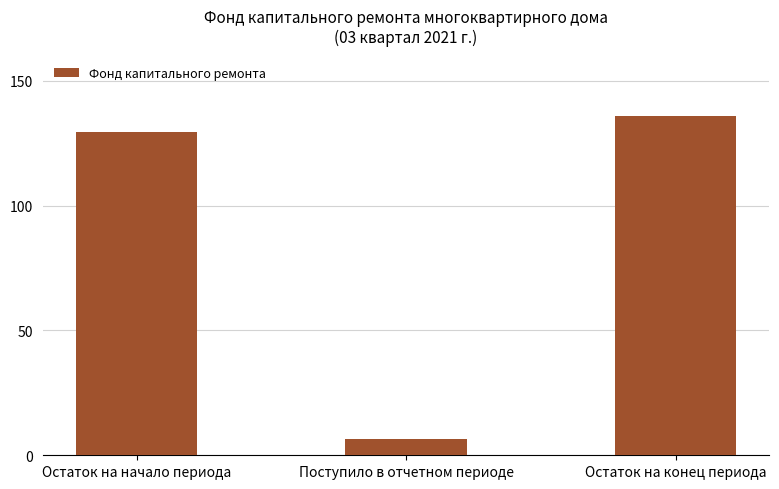

How many bars are there in total?

3